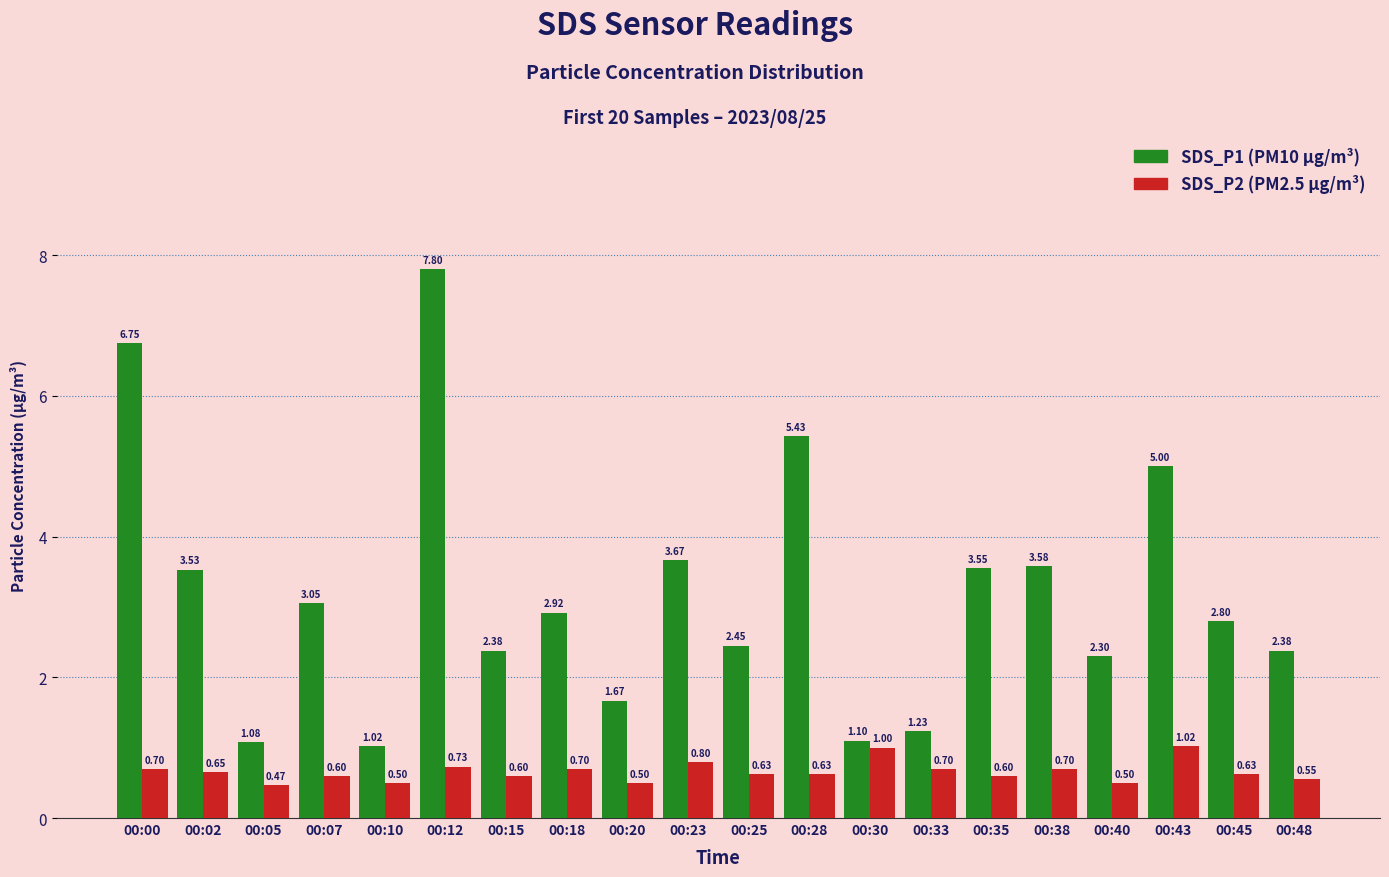

What is the total value across all series at 00:43?

6.0